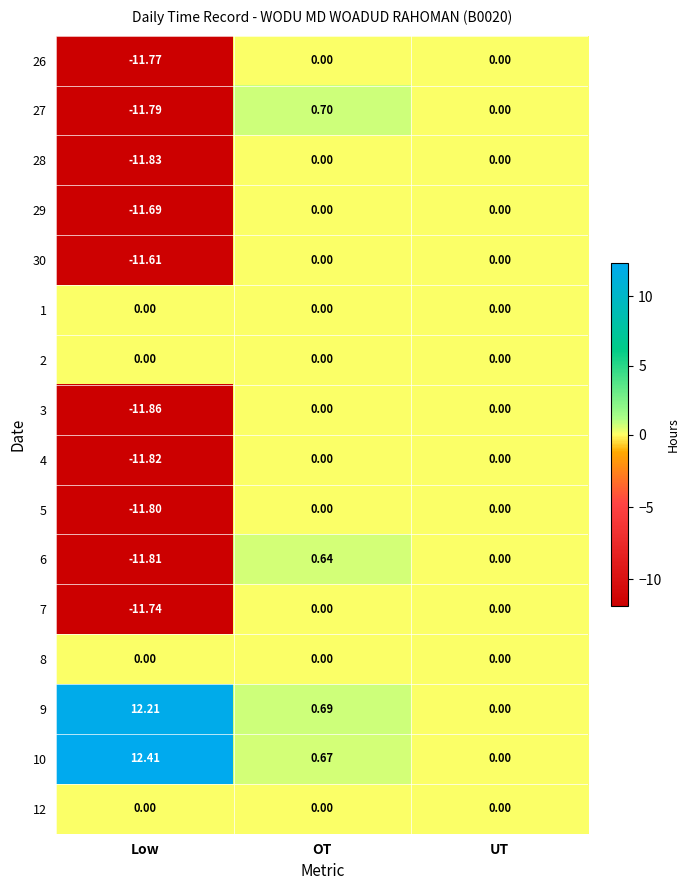

Rank the categories by 9 value from lowest to highest.

UT, OT, Low